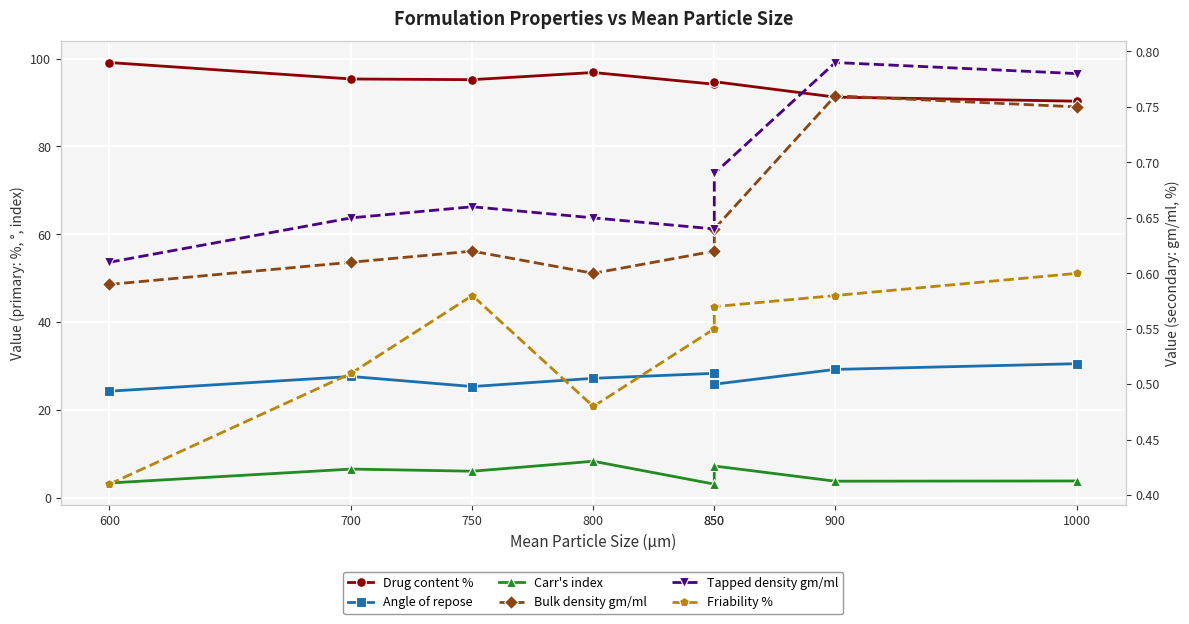

What is the spread (max minus min) of values at 850?

93.6